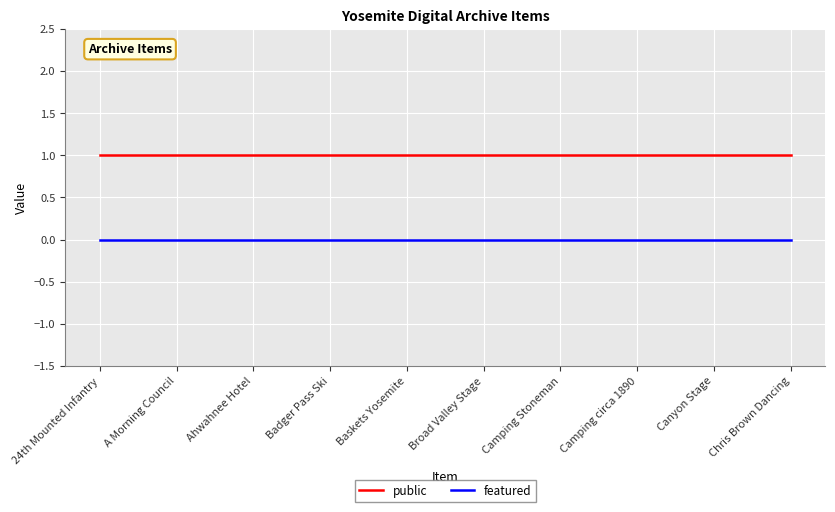

True or false: featured and public intersect in this chart.

False